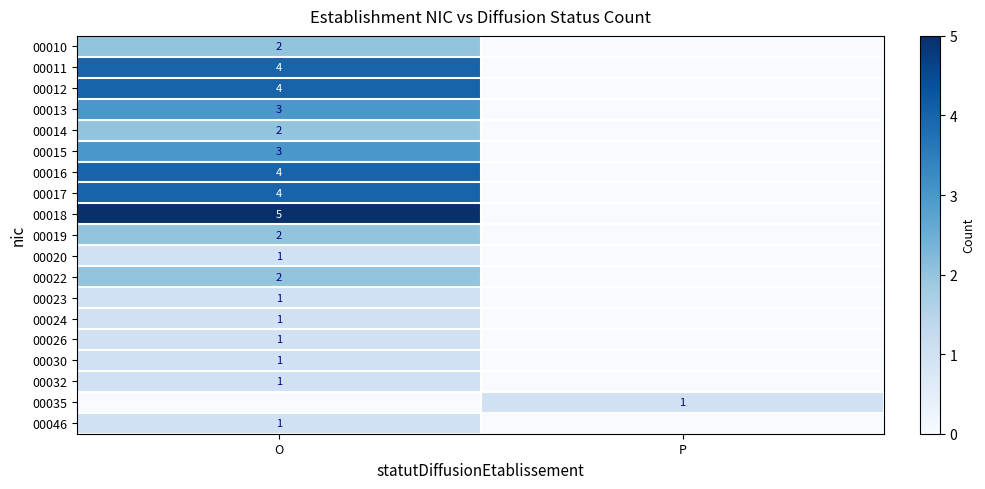

Is it true that 00023 equals 1 at O?

True